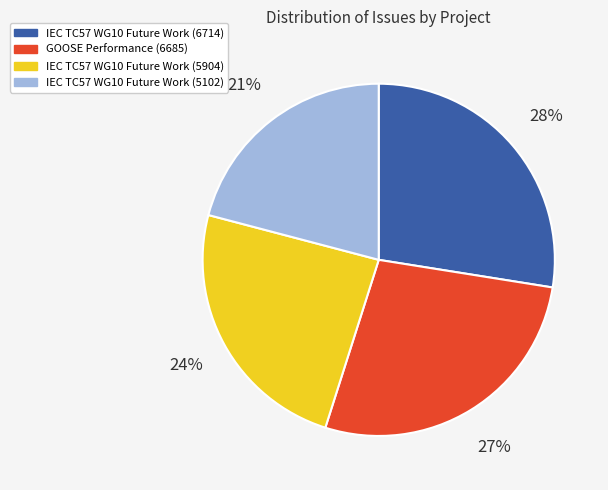

Does IEC TC57 WG10 Future Work (5904) represent more than half of the total?

No